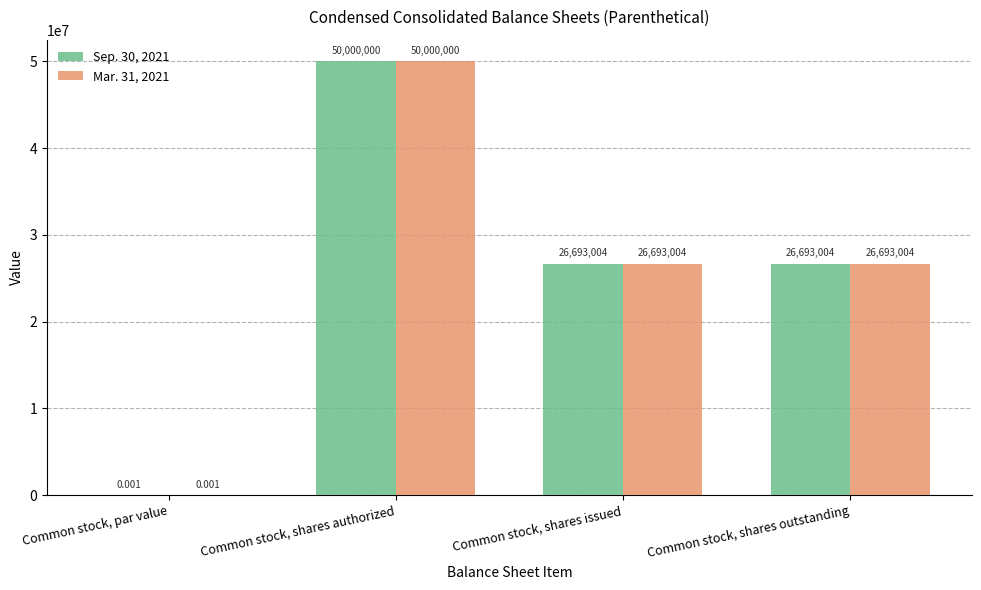

Does the chart contain stacked bars?

No